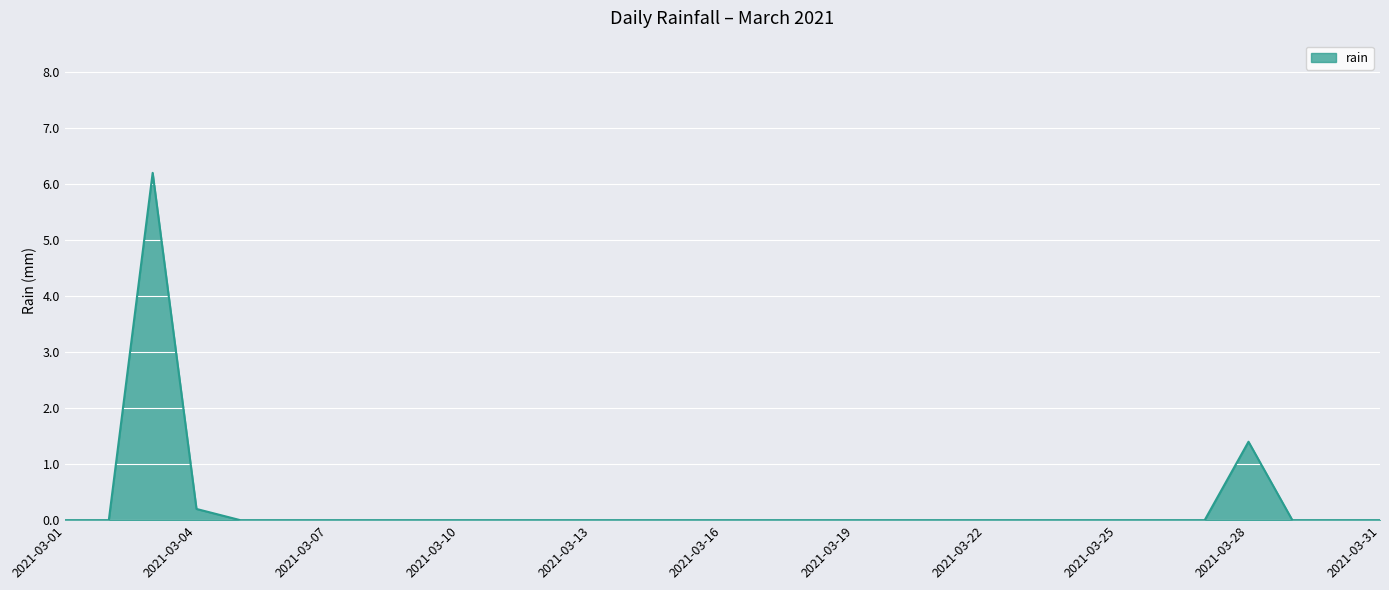

What is the difference between the maximum and minimum values?

6.2